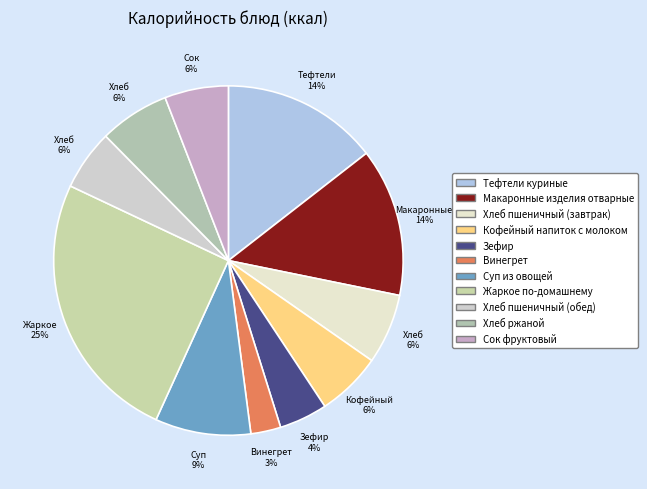

The Макаронные изделия отварные slice represents 14% of the pie. True or false?

True